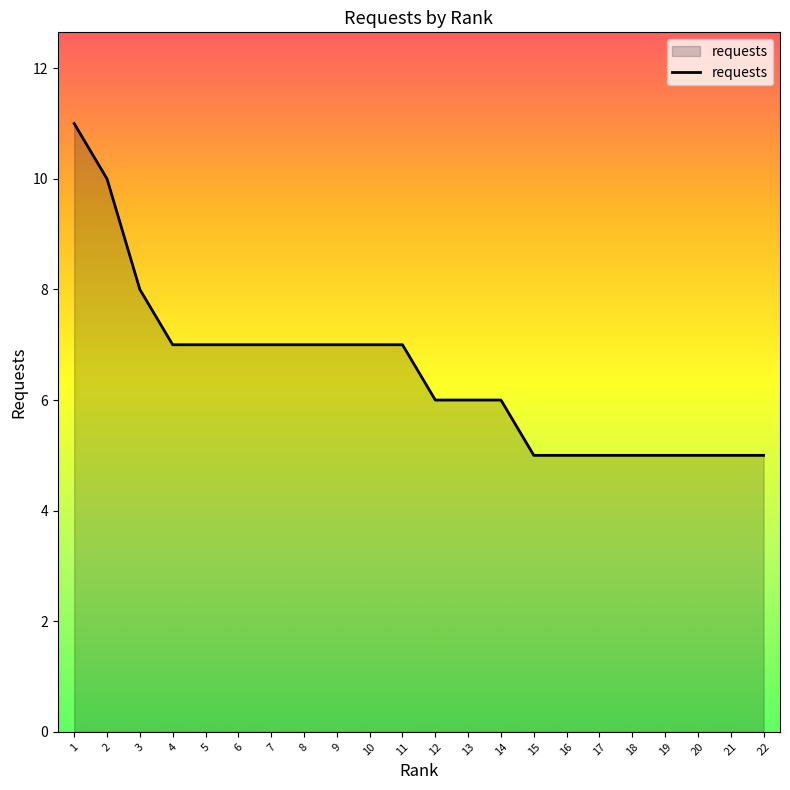

Does the chart have visible grid lines?

No